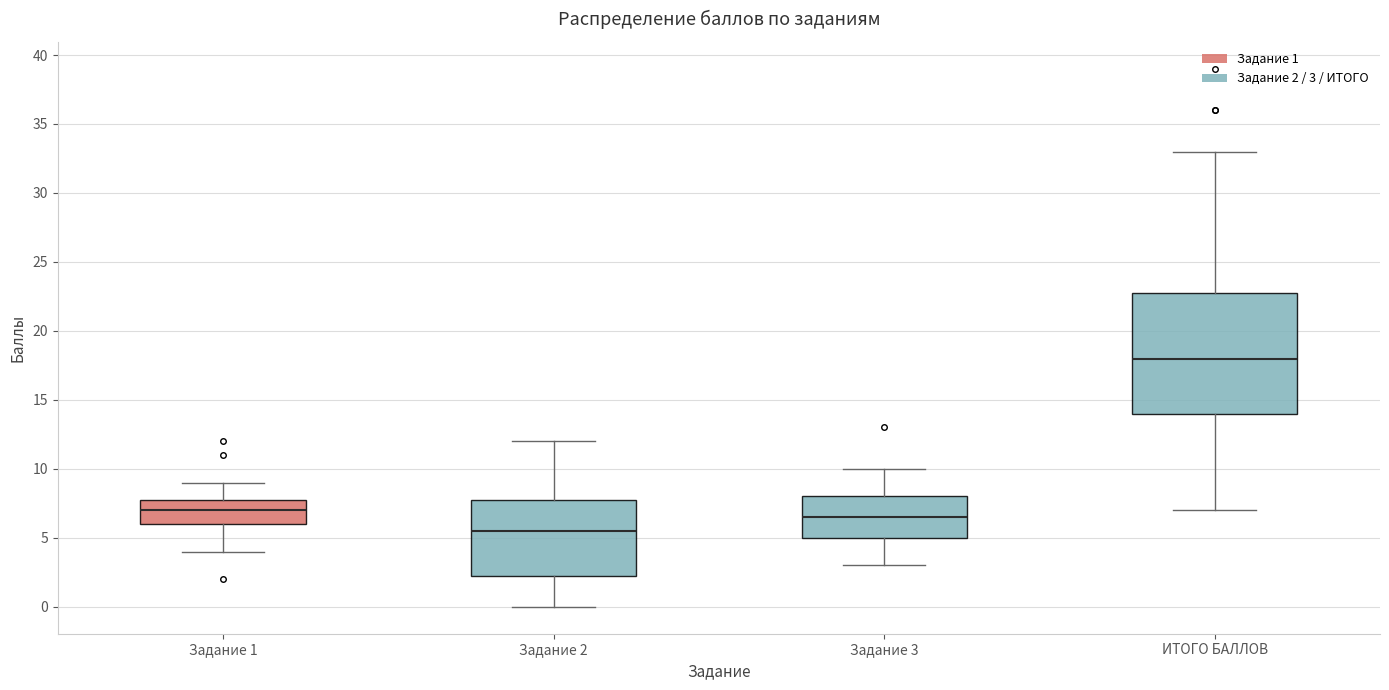

Which box's median line is the highest?

ИТОГО БАЛЛОВ